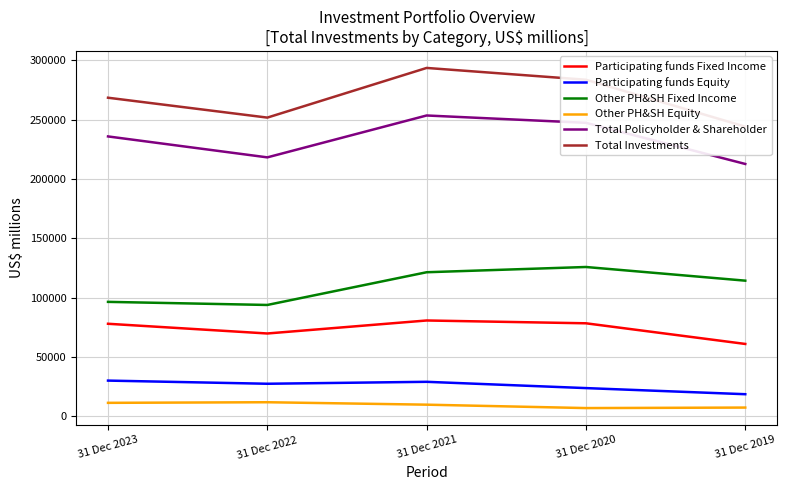

How many values in the Total Investments series exceed 268548?

2